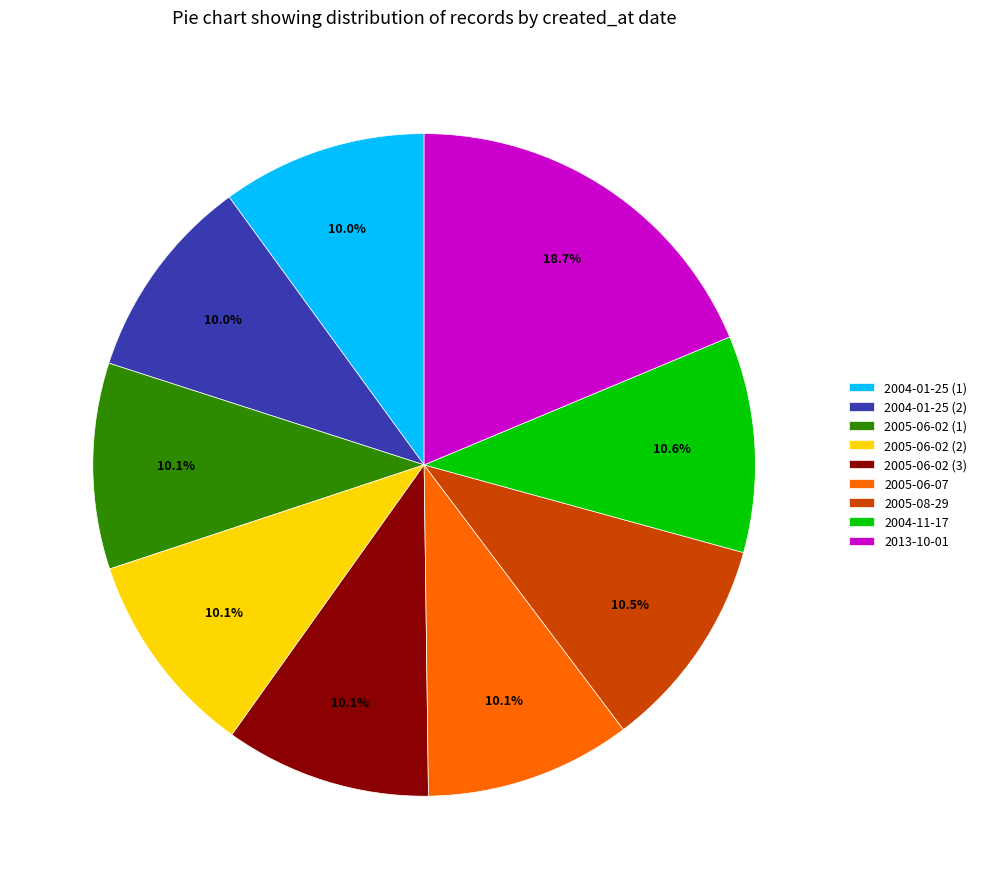

How many slices are in this pie chart?

9